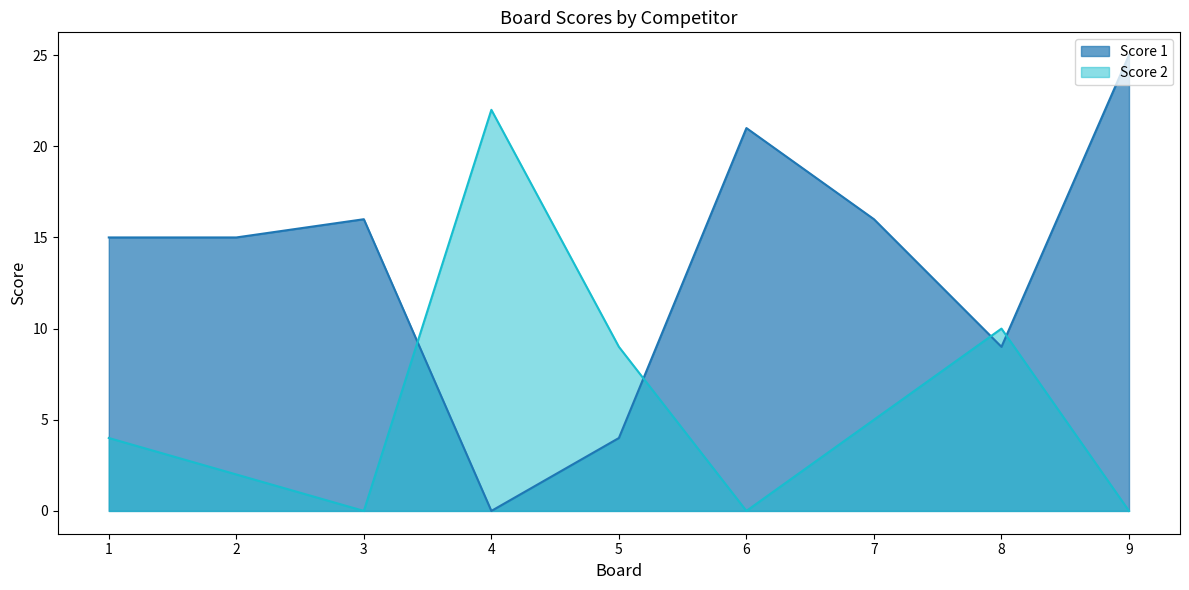

How many interior local peaks does the Score 2 series have?

2